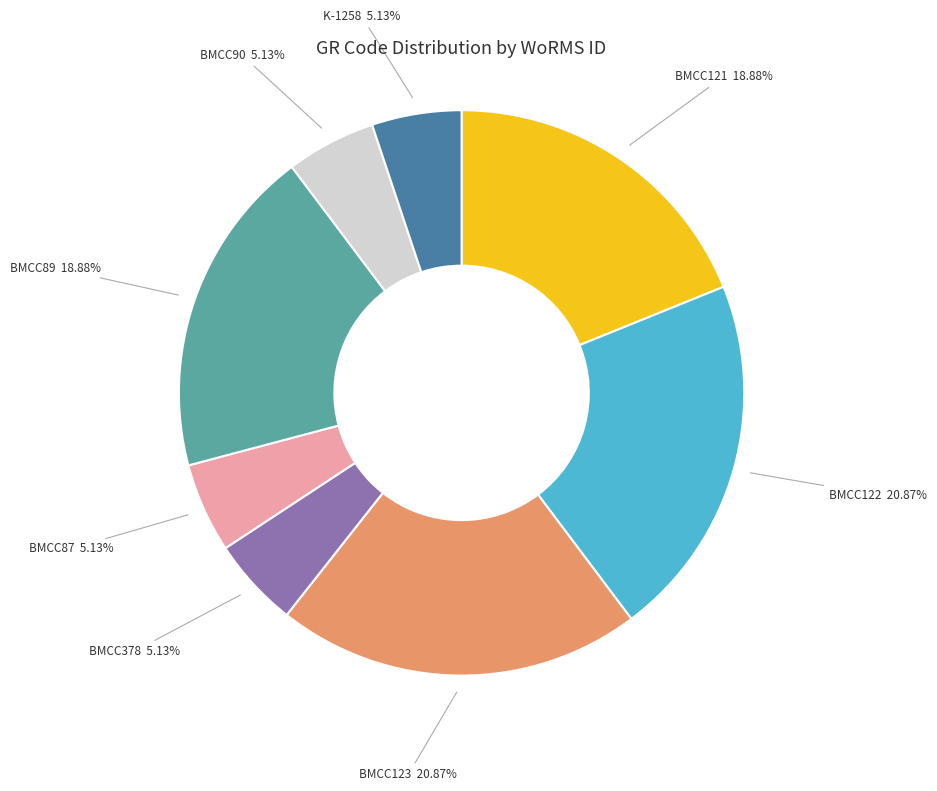

Approximately how many times larger is the value at BMCC90 5.13% compared to BMCC378 5.13%?

1.0